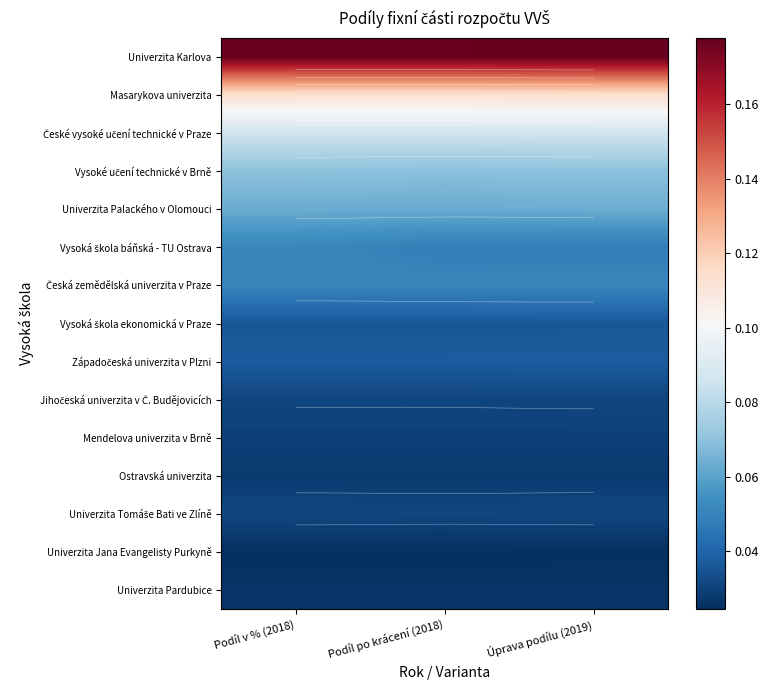

Read the Vysoké učení technické v Brně value at Podíl v % (2018).

0.1